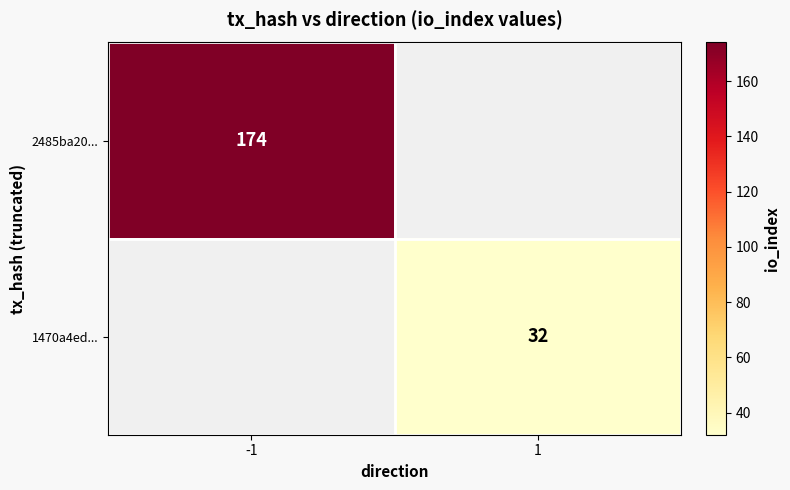

Which label corresponds to the smallest value in the chart?

1